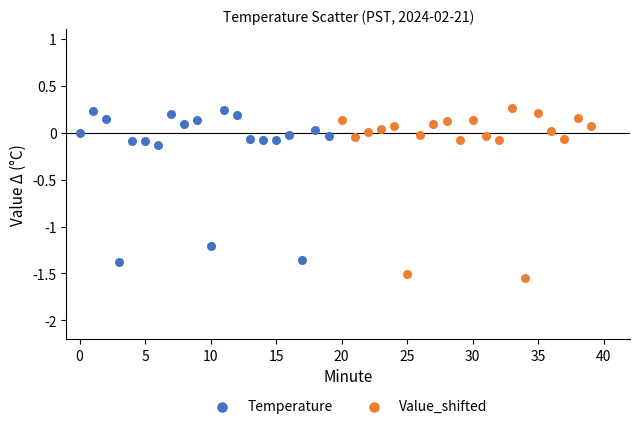

What are all the series names shown in the legend?

Temperature, Value_shifted